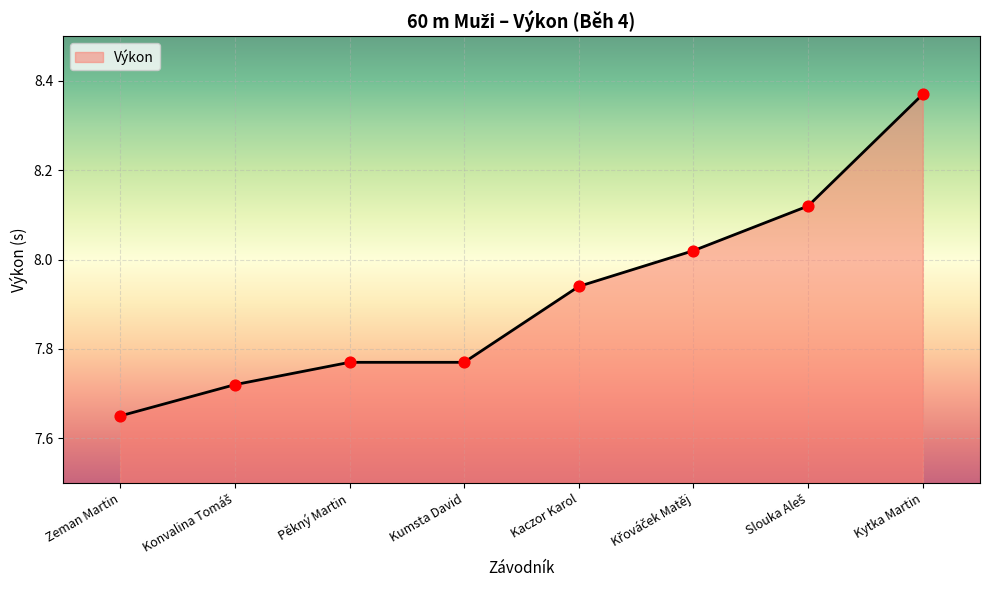

What is the ratio of the value at Kaczor Karol to the value at Zeman Martin?

1.0